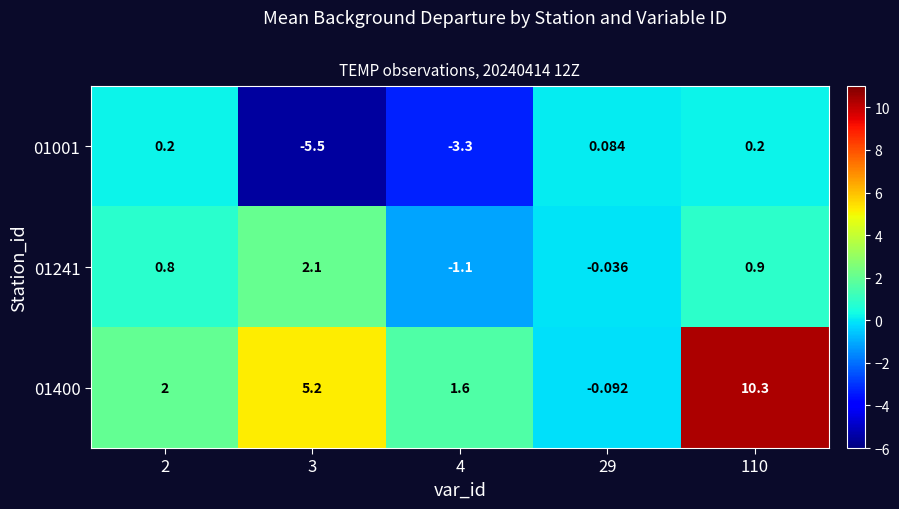

At which category is the sum across all series the highest?

110